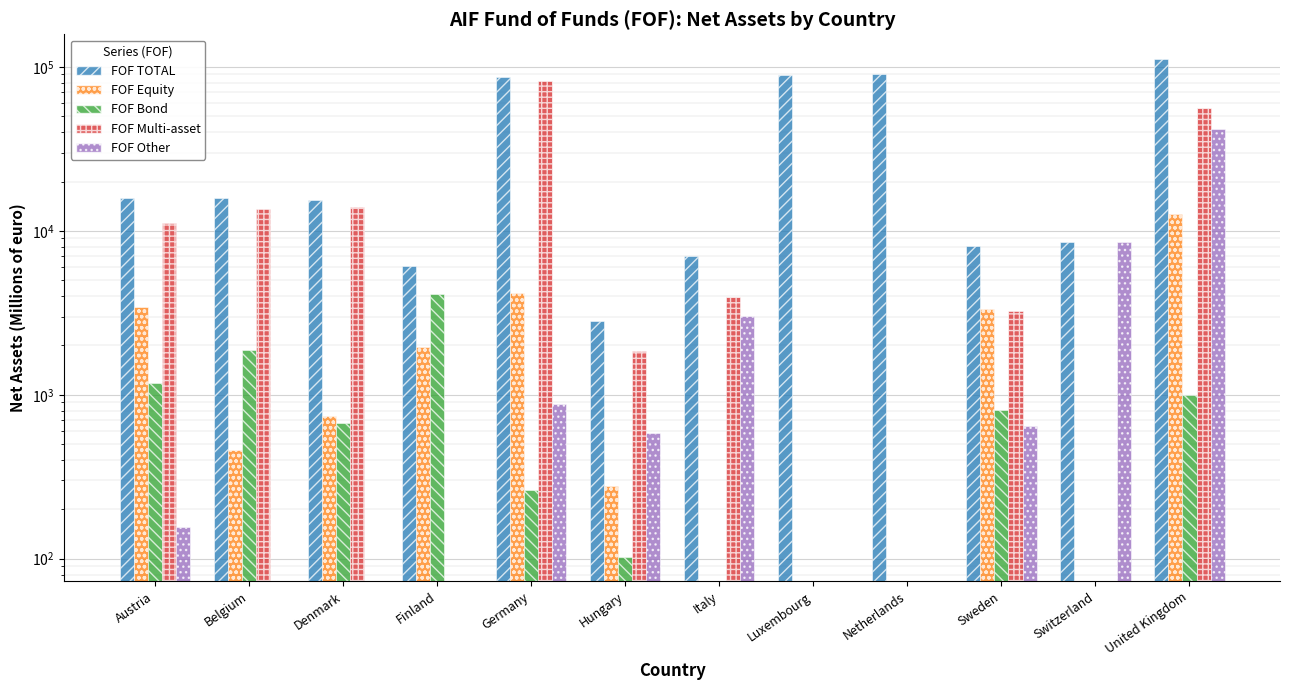

How many values in FOF Bond are above zero?

8